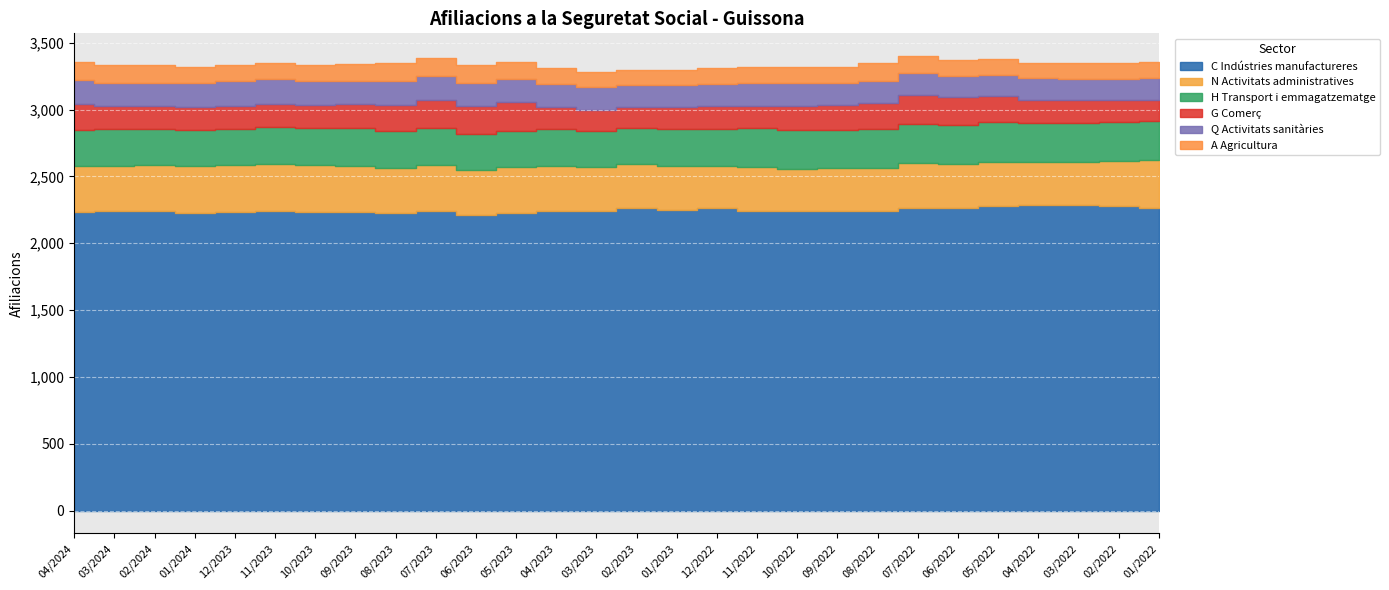

At which category is the sum across all series the highest?

07/2022